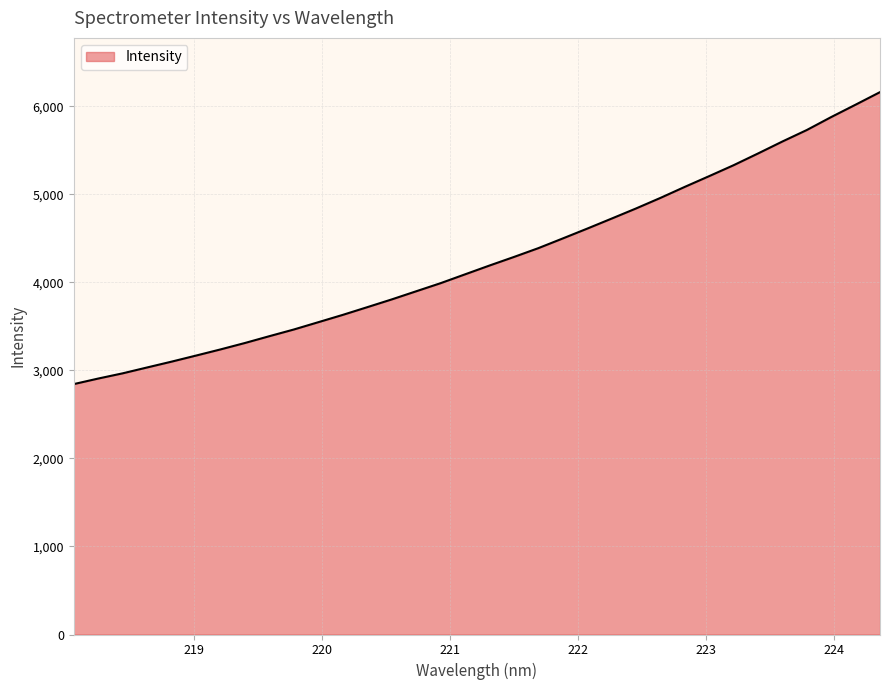

What is the greatest value displayed?

6160.4